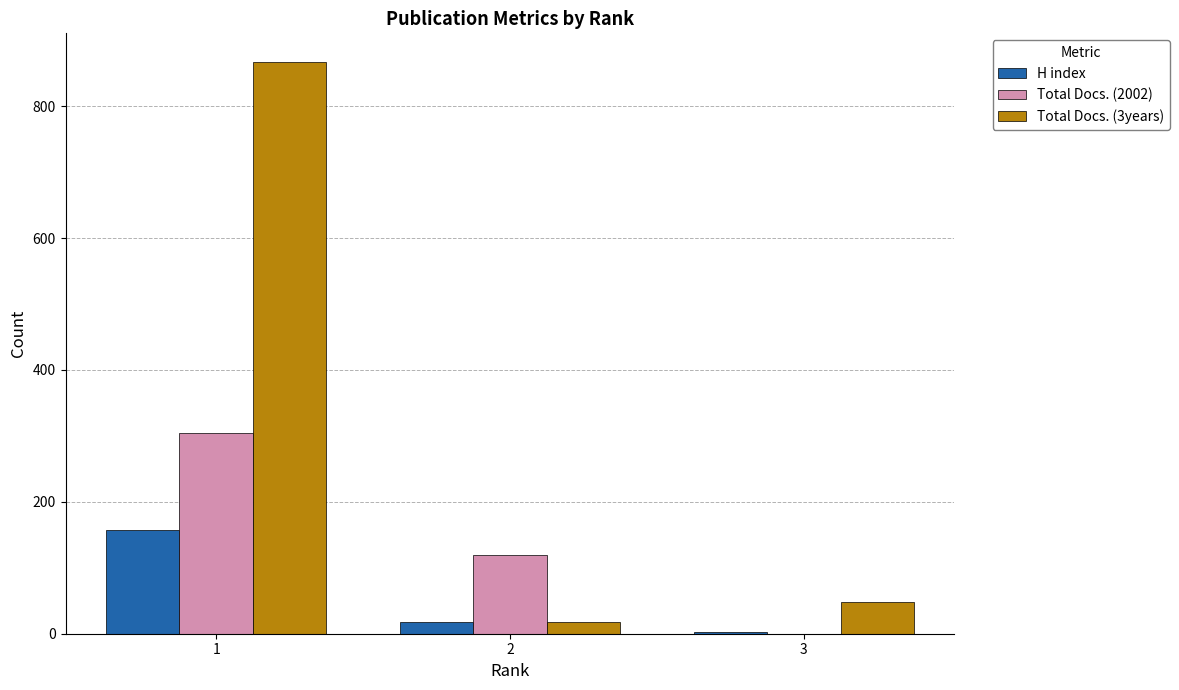

Which series has the largest total across all categories?

Total Docs. (3years)